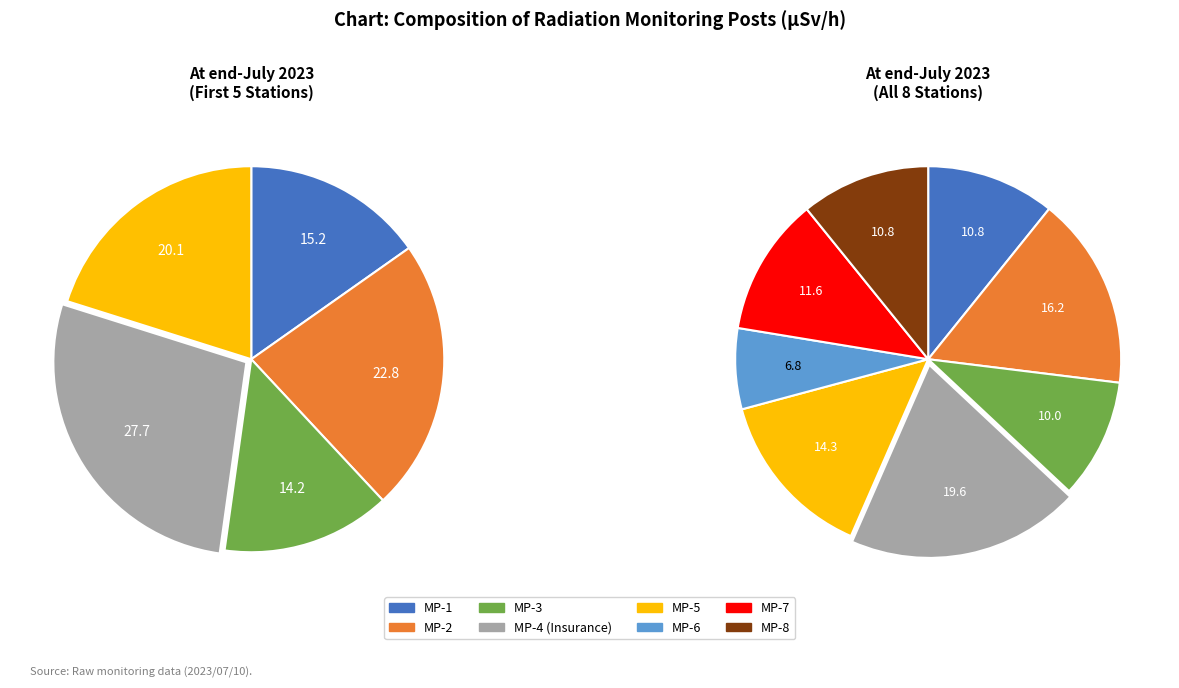

Is there a majority slice in this chart?

No